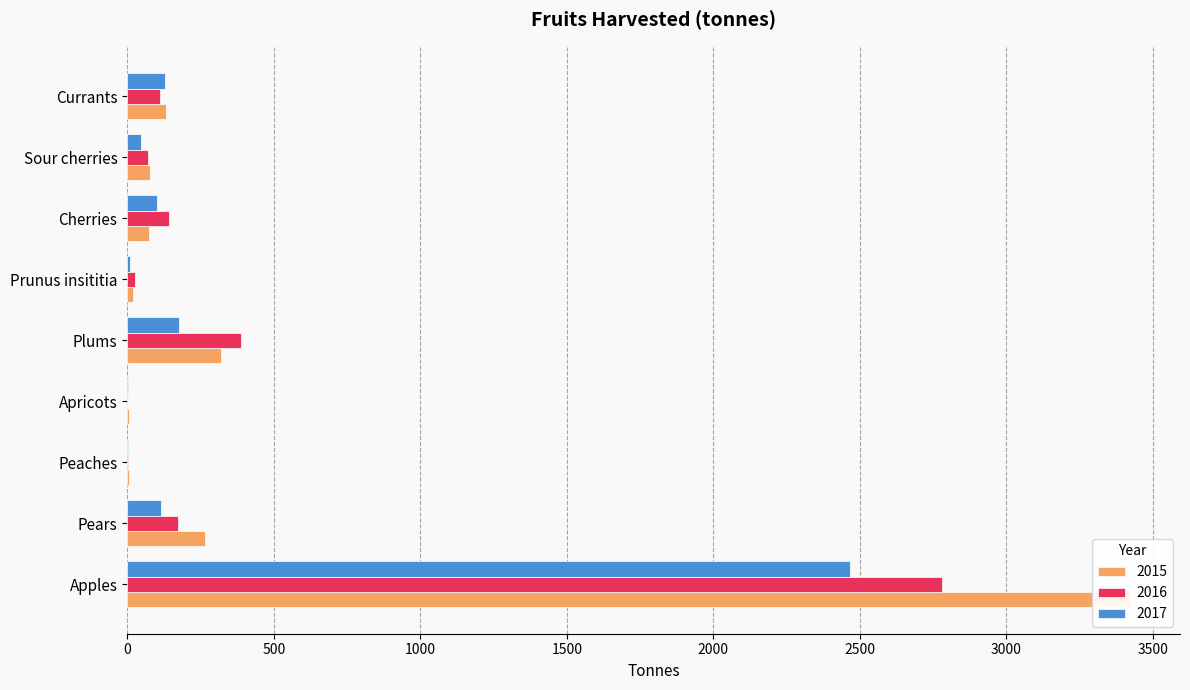

What is the maximum value for 2016?

2779.8